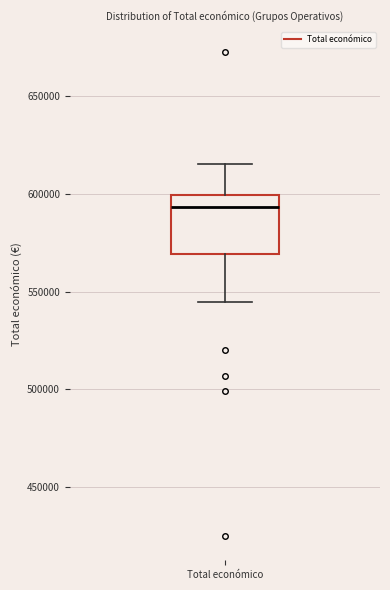

Where does the median line of the box for Total económico sit on the y-axis? The values are not printed on the chart, so give them approximately, as read against the axis.

595000